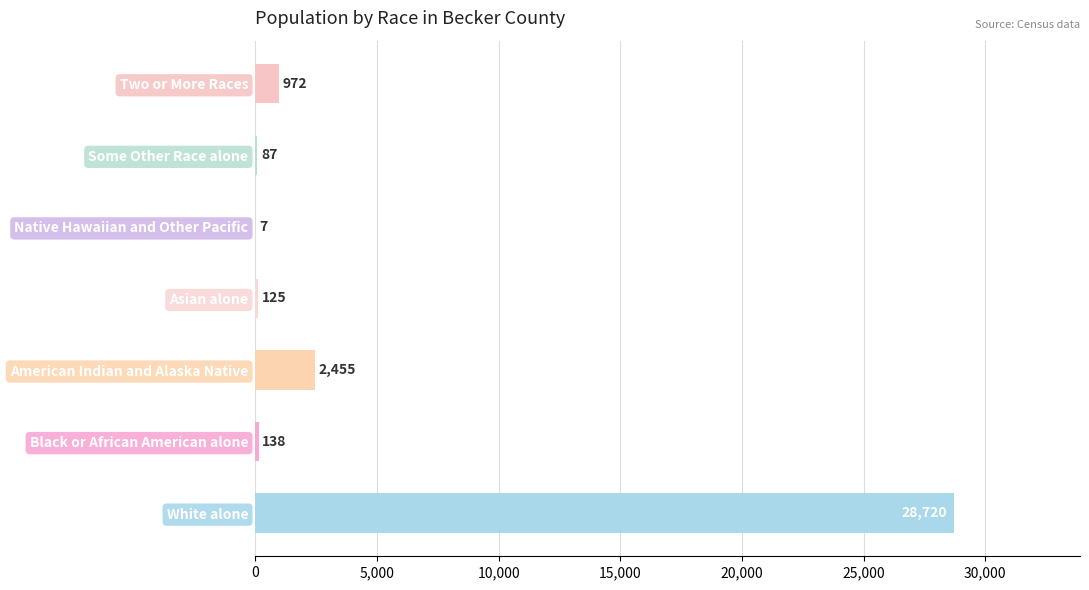

Where is the data nearest to the value 14363?

American Indian and Alaska Native